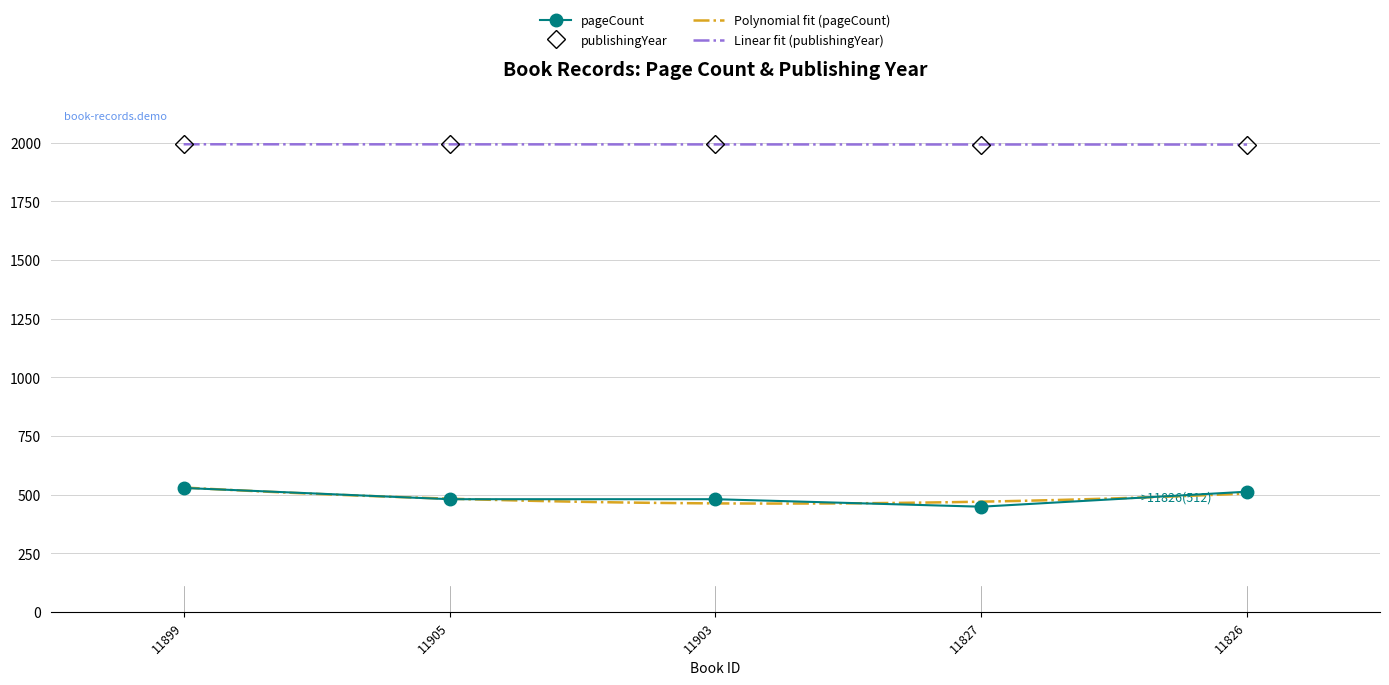

Where is pageCount nearest to the value 488?

11905